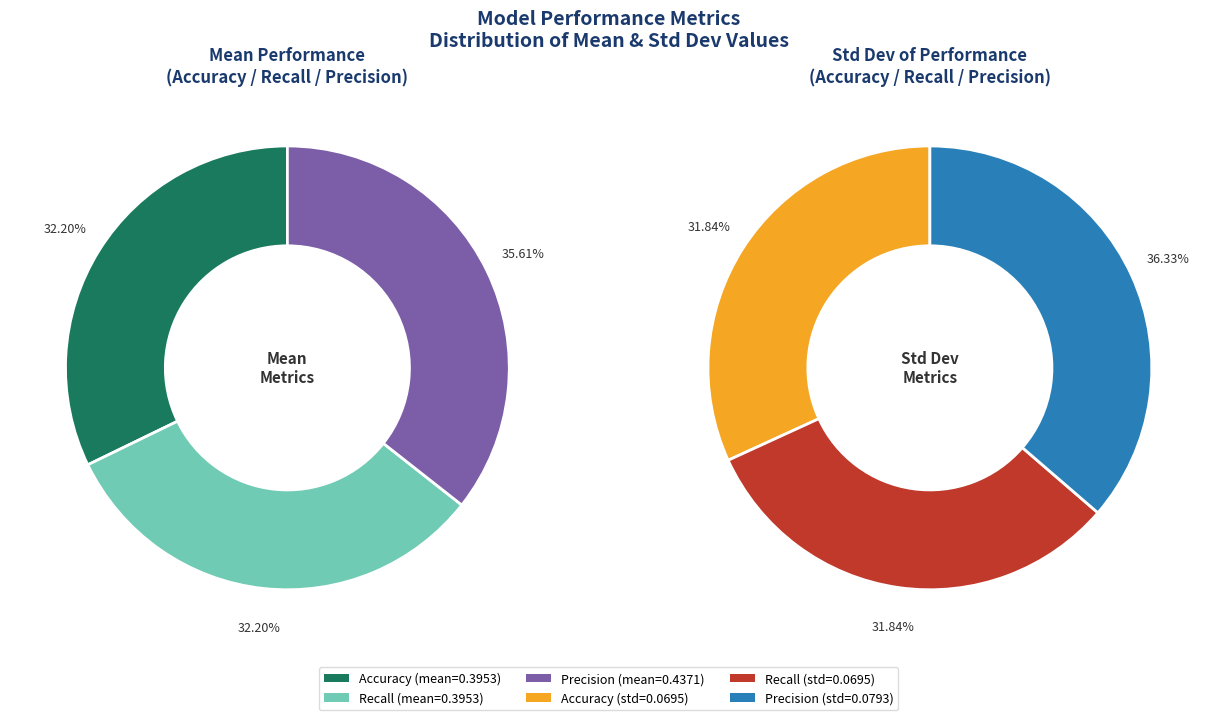

To the nearest percent, what percentage of the pie is Accuracy?

32%